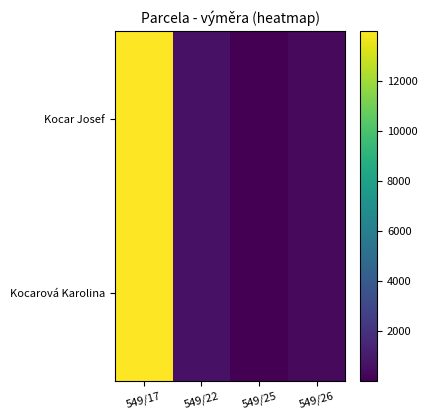

Reading left to right, list all the values displayed in this chart.

Kocar Josef: 549/17=13985	549/22=717	549/25=19	549/26=362
Kocarová Karolina: 549/17=13985	549/22=717	549/25=19	549/26=362